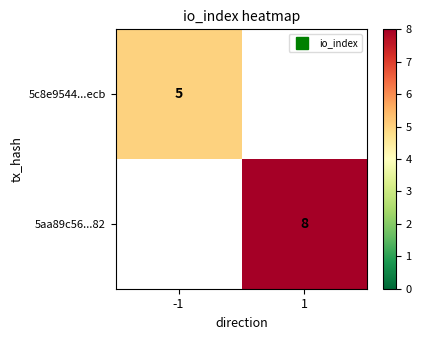

What is the minimum value shown in the chart?

5.0